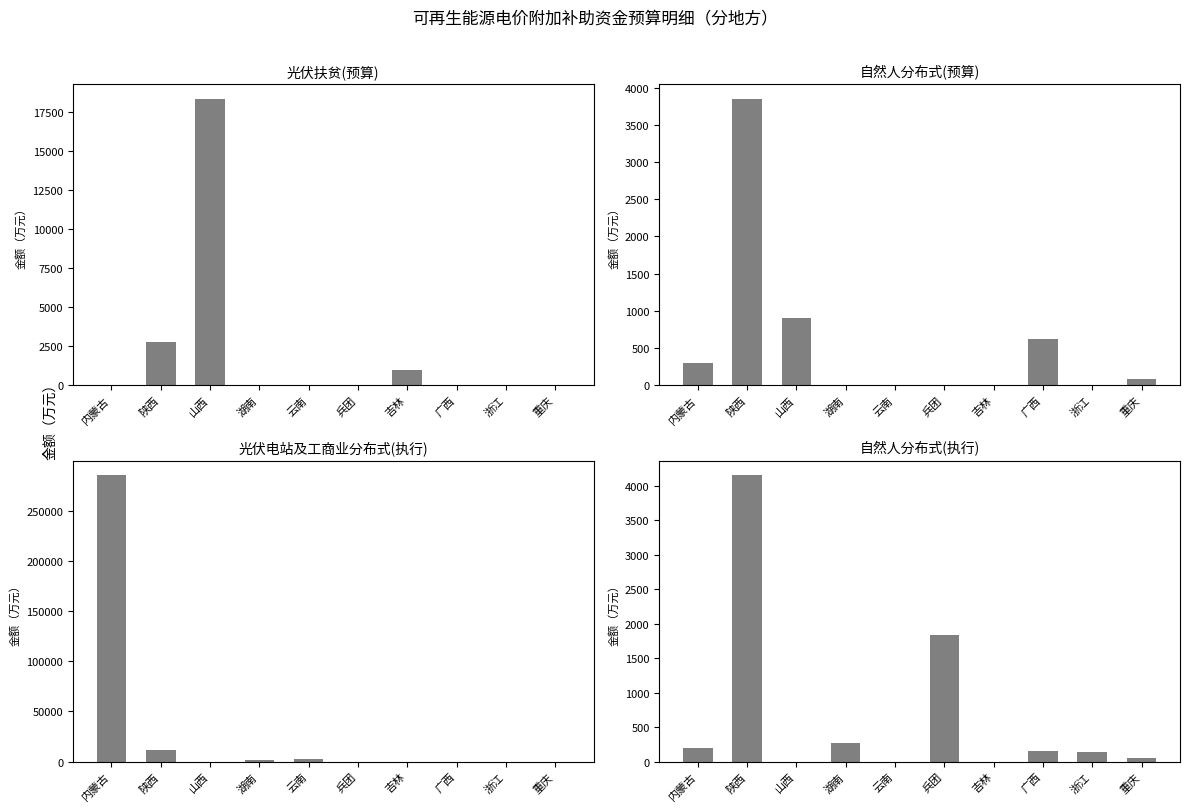

How many bars are there in total?

40